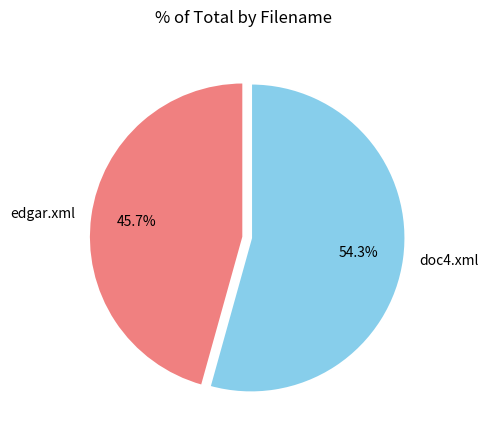

Approximately how many times larger is the value at doc4.xml compared to edgar.xml?

1.2